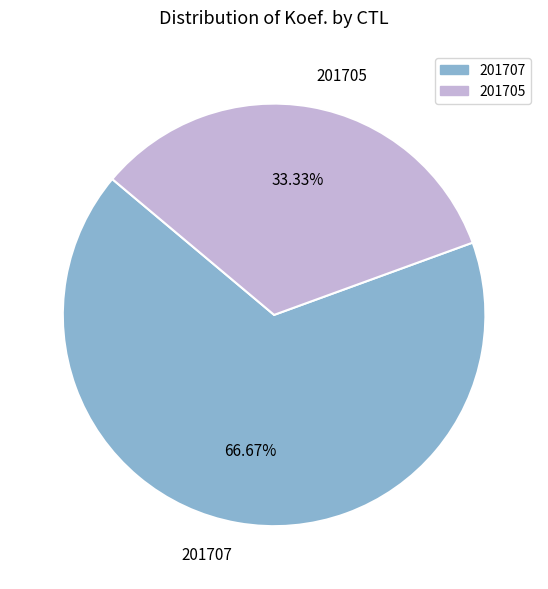

Is it true that 201705 is 33% of the pie?

True